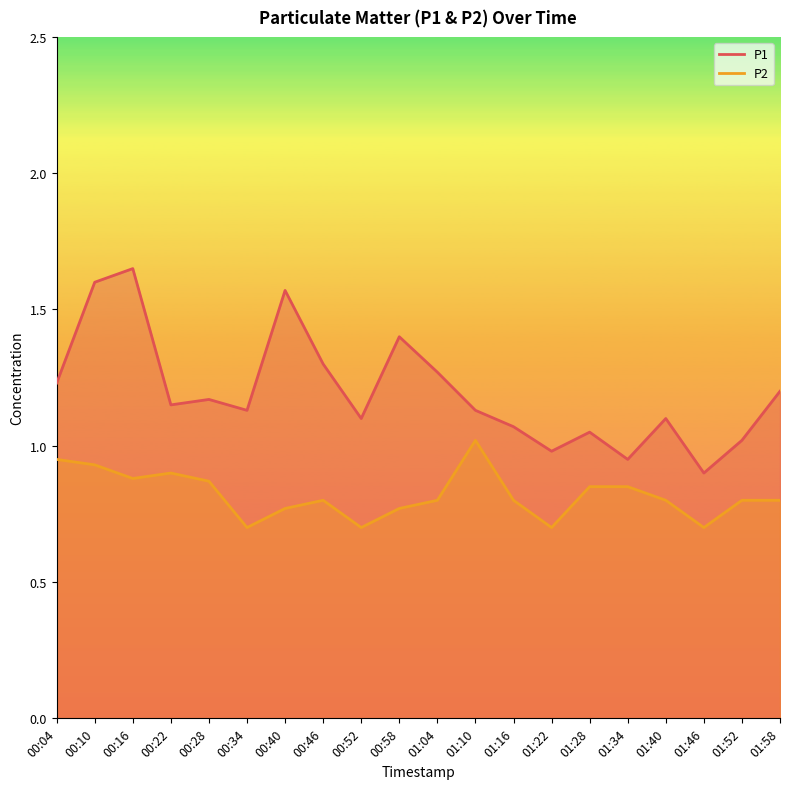

Between 00:40 and 00:28, which is larger?

00:40